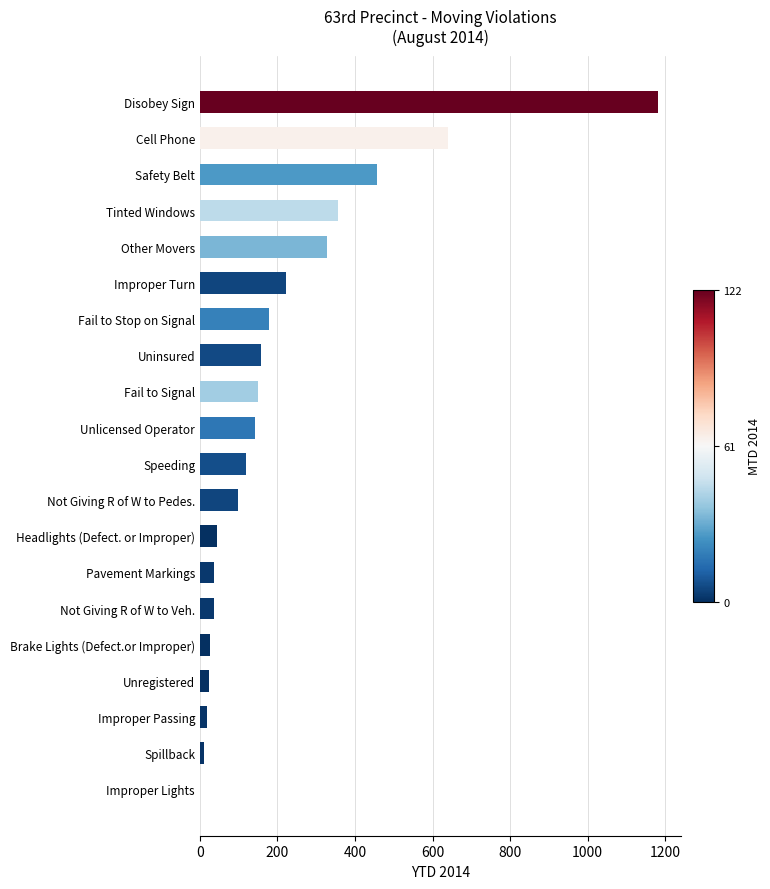

At which label is the value closest to 591?

Cell Phone